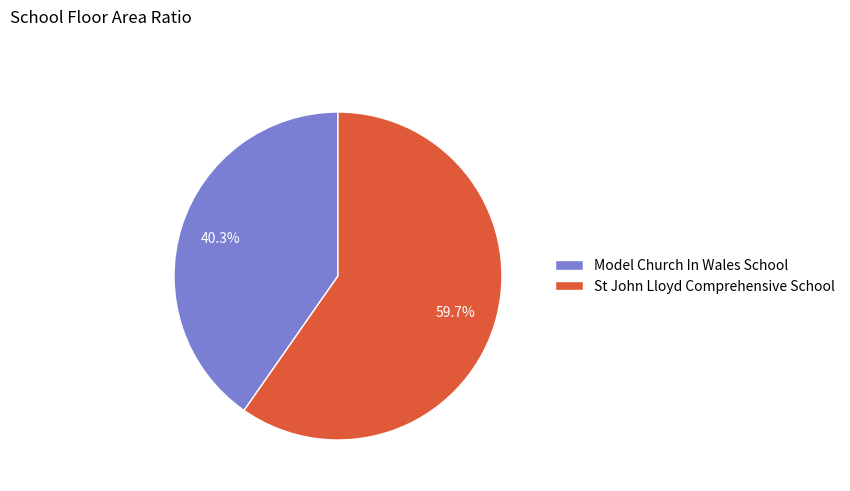

What percentage is the Model Church In Wales School slice, to the nearest percent?

40%